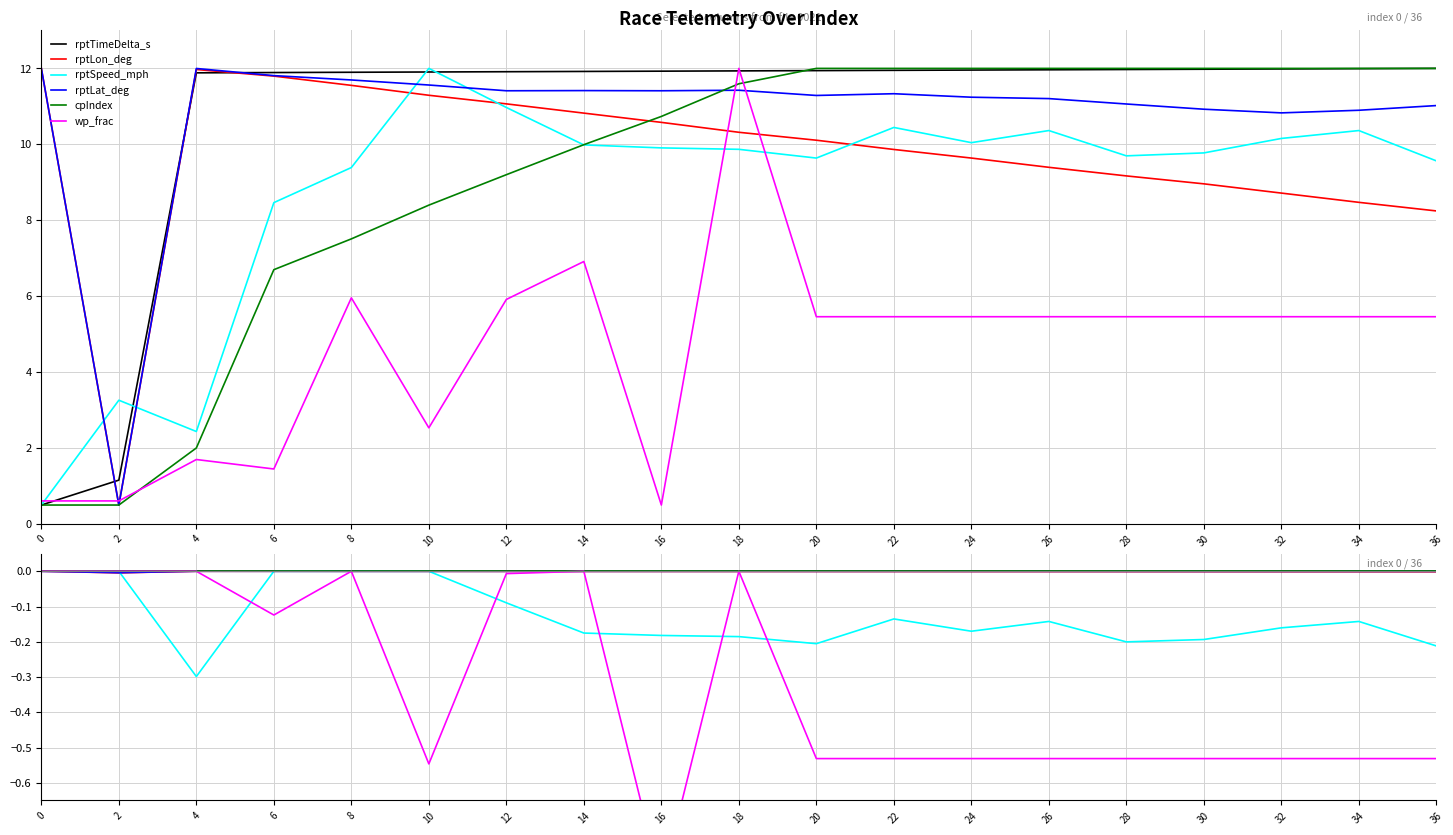

Is it true that rptSpeed_mph equals -0.1 at 18?

False